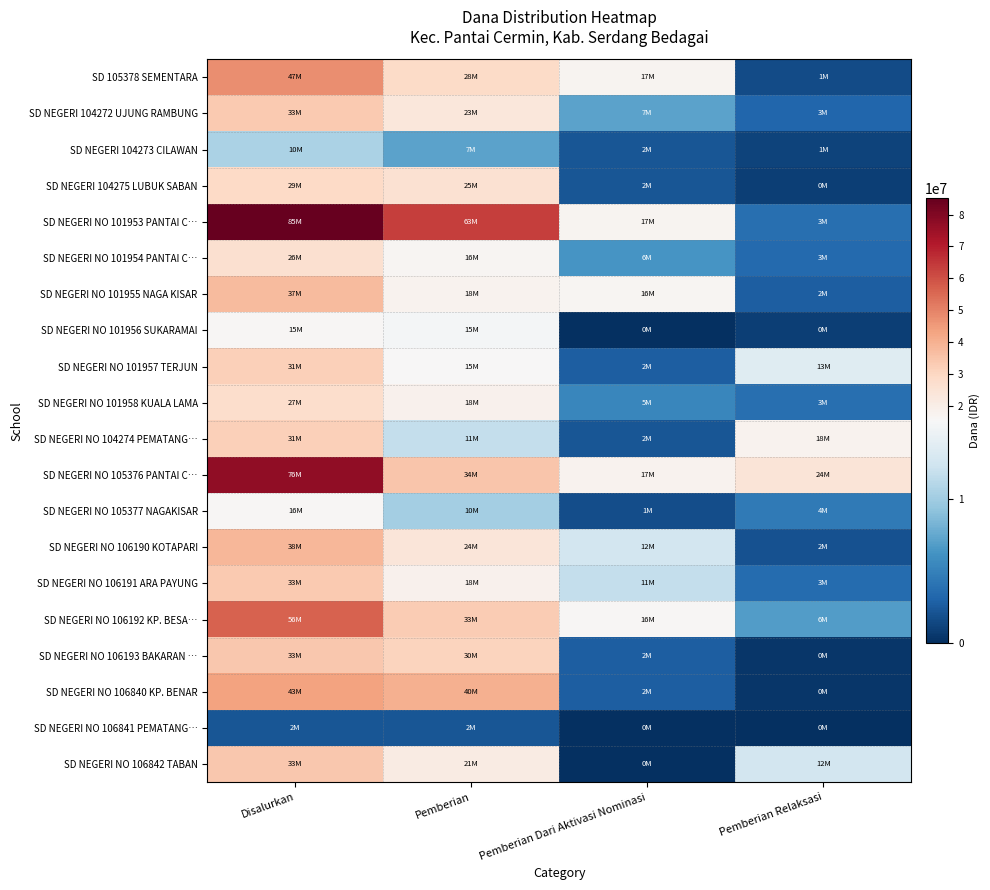

Reading right to left, what are all the values shown in this chart?

SD 105378 SEMENTARA: Pemberian Relaksasi=1575000	Pemberian Dari Aktivasi Nominasi=17550000	Pemberian=28800000	Disalurkan=47925000
SD NEGERI 104272 UJUNG RAMBUNG: Pemberian Relaksasi=3150000	Pemberian Dari Aktivasi Nominasi=7200000	Pemberian=23175000	Disalurkan=33525000
SD NEGERI 104273 CILAWAN: Pemberian Relaksasi=1125000	Pemberian Dari Aktivasi Nominasi=2250000	Pemberian=7200000	Disalurkan=10575000
SD NEGERI 104275 LUBUK SABAN: Pemberian Relaksasi=900000	Pemberian Dari Aktivasi Nominasi=2250000	Pemberian=25875000	Disalurkan=29025000
SD NEGERI NO 101953 PANTAI C…: Pemberian Relaksasi=3825000	Pemberian Dari Aktivasi Nominasi=17550000	Pemberian=63675000	Disalurkan=85050000
SD NEGERI NO 101954 PANTAI C…: Pemberian Relaksasi=3375000	Pemberian Dari Aktivasi Nominasi=6300000	Pemberian=16650000	Disalurkan=26325000
SD NEGERI NO 101955 NAGA KISAR: Pemberian Relaksasi=2700000	Pemberian Dari Aktivasi Nominasi=16650000	Pemberian=18000000	Disalurkan=37350000
SD NEGERI NO 101956 SUKARAMAI: Pemberian Relaksasi=900000	Pemberian Dari Aktivasi Nominasi=0	Pemberian=15075000	Disalurkan=15975000
SD NEGERI NO 101957 TERJUN: Pemberian Relaksasi=13500000	Pemberian Dari Aktivasi Nominasi=2700000	Pemberian=15750000	Disalurkan=31950000
SD NEGERI NO 101958 KUALA LAMA: Pemberian Relaksasi=3825000	Pemberian Dari Aktivasi Nominasi=5400000	Pemberian=18675000	Disalurkan=27900000
SD NEGERI NO 104274 PEMATANG…: Pemberian Relaksasi=18000000	Pemberian Dari Aktivasi Nominasi=2250000	Pemberian=11700000	Disalurkan=31950000
SD NEGERI NO 105376 PANTAI C…: Pemberian Relaksasi=24525000	Pemberian Dari Aktivasi Nominasi=17775000	Pemberian=34650000	Disalurkan=76950000
SD NEGERI NO 105377 NAGAKISAR: Pemberian Relaksasi=4500000	Pemberian Dari Aktivasi Nominasi=1800000	Pemberian=10125000	Disalurkan=16425000
SD NEGERI NO 106190 KOTAPARI: Pemberian Relaksasi=2025000	Pemberian Dari Aktivasi Nominasi=12600000	Pemberian=24075000	Disalurkan=38700000
SD NEGERI NO 106191 ARA PAYUNG: Pemberian Relaksasi=3600000	Pemberian Dari Aktivasi Nominasi=11700000	Pemberian=18450000	Disalurkan=33750000
SD NEGERI NO 106192 KP. BESA…: Pemberian Relaksasi=6750000	Pemberian Dari Aktivasi Nominasi=16425000	Pemberian=33300000	Disalurkan=56475000
SD NEGERI NO 106193 BAKARAN …: Pemberian Relaksasi=450000	Pemberian Dari Aktivasi Nominasi=2700000	Pemberian=30825000	Disalurkan=33975000
SD NEGERI NO 106840 KP. BENAR: Pemberian Relaksasi=450000	Pemberian Dari Aktivasi Nominasi=2700000	Pemberian=40050000	Disalurkan=43200000
SD NEGERI NO 106841 PEMATANG…: Pemberian Relaksasi=0	Pemberian Dari Aktivasi Nominasi=0	Pemberian=2250000	Disalurkan=2250000
SD NEGERI NO 106842 TABAN: Pemberian Relaksasi=12600000	Pemberian Dari Aktivasi Nominasi=0	Pemberian=21375000	Disalurkan=33975000